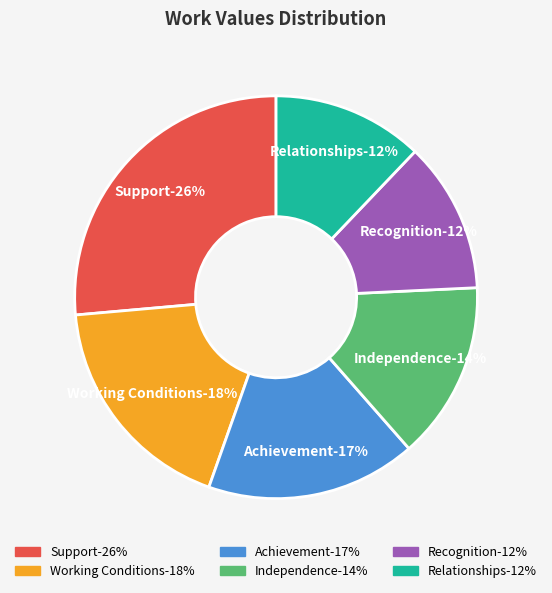

What percentage is the Relationships slice, to the nearest percent?

12%